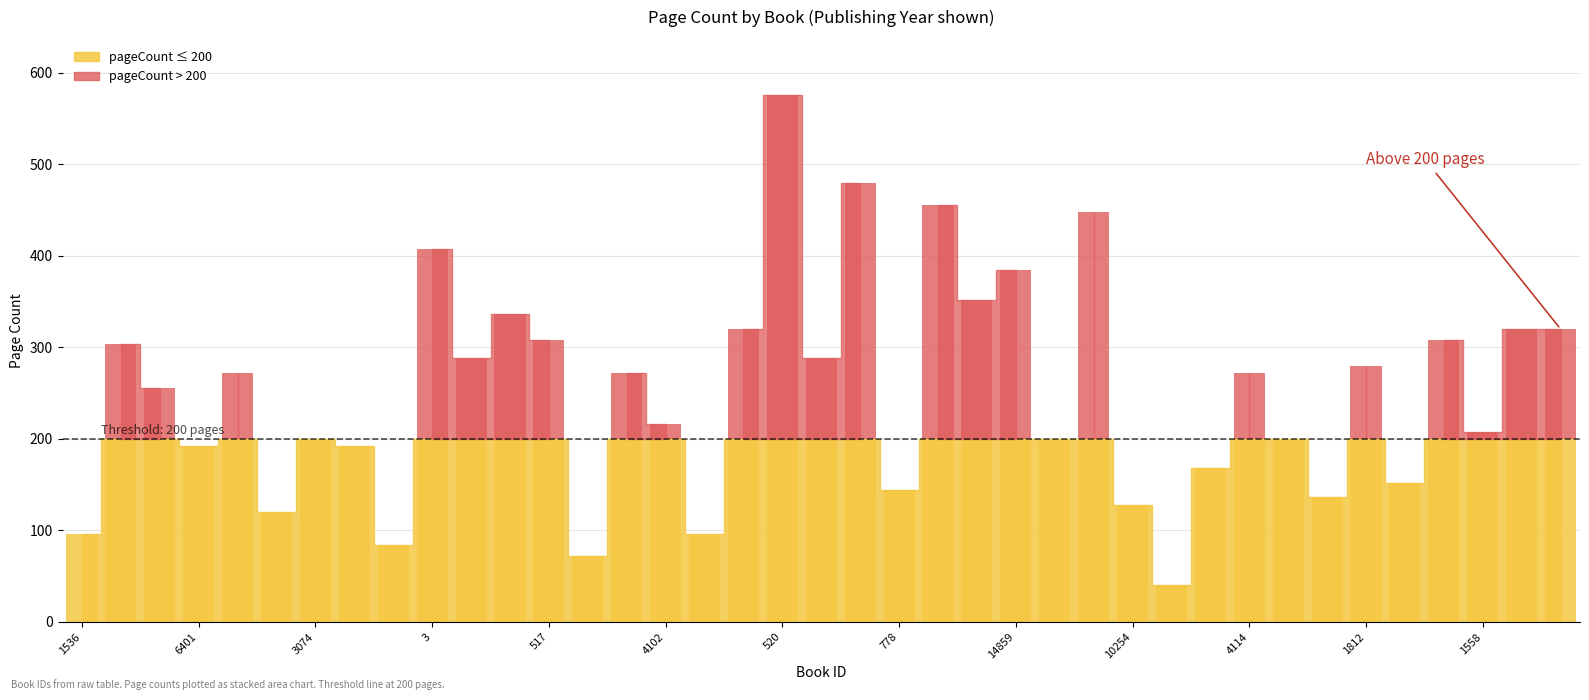

List the labels in order of value, smallest first.

6927, 3077, 17410, 1536, 16902, 1538, 10254, 12563, 778, 1813, 1554, 6401, 15106, 3074, 268, 1555, 1558, 4102, 3841, 15105, 518, 4114, 1812, 12547, 1545, 6400, 517, 12565, 519, 1814, 1815, 12036, 6667, 14859, 3, 11276, 4106, 4105, 520